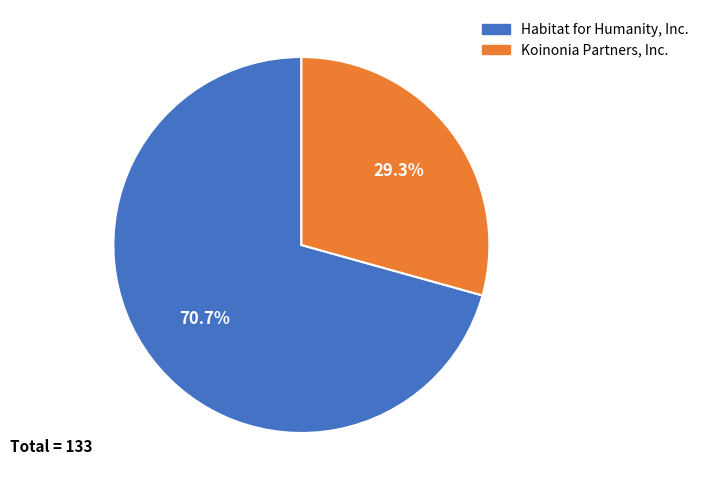

What percentage do Koinonia Partners, Inc. and Habitat for Humanity, Inc. together represent?

100.0%